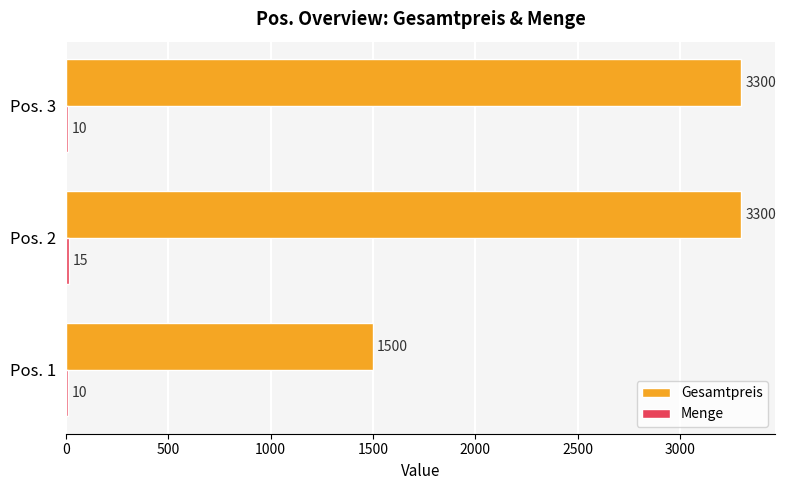

The Gesamtpreis series shows 4478 at Pos. 2. True or false?

False